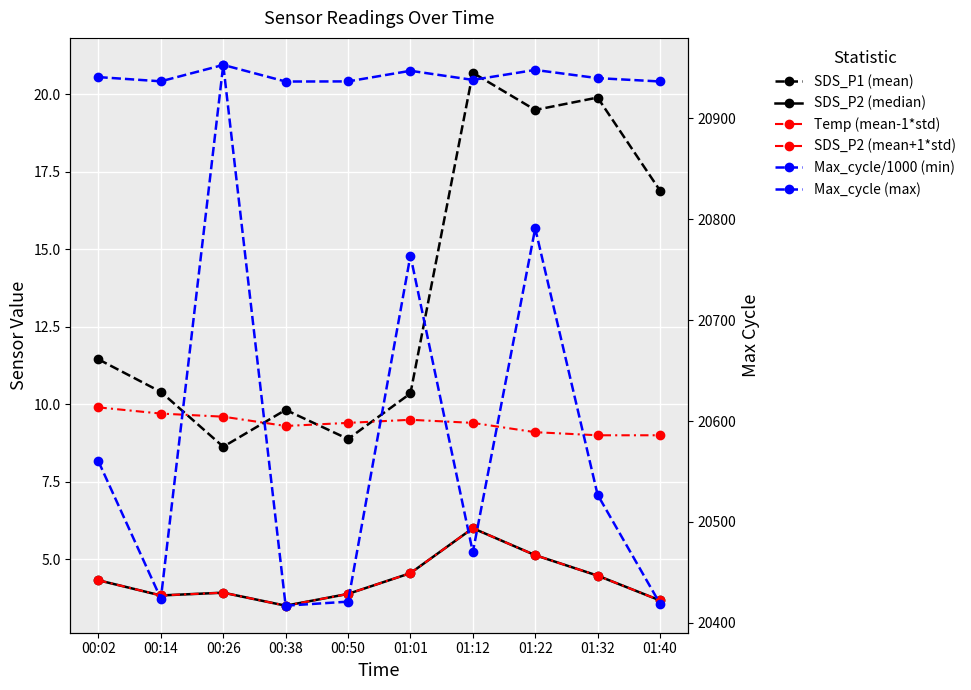

Which category has the highest value in the Max_cycle/1000 (min) series?

00:26